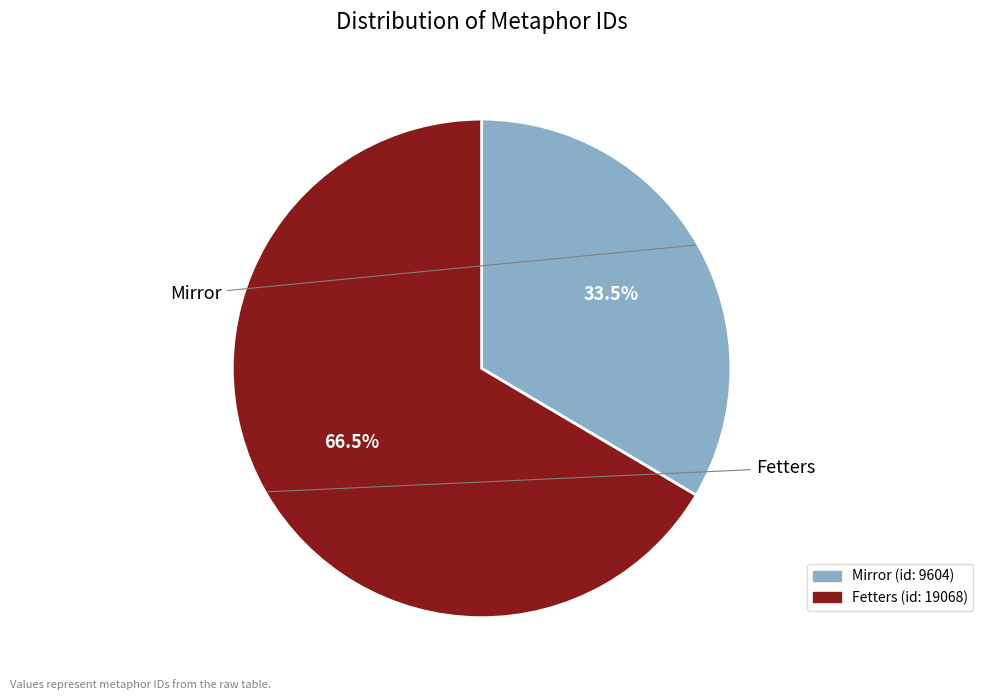

The Mirror slice represents 26% of the pie. True or false?

False